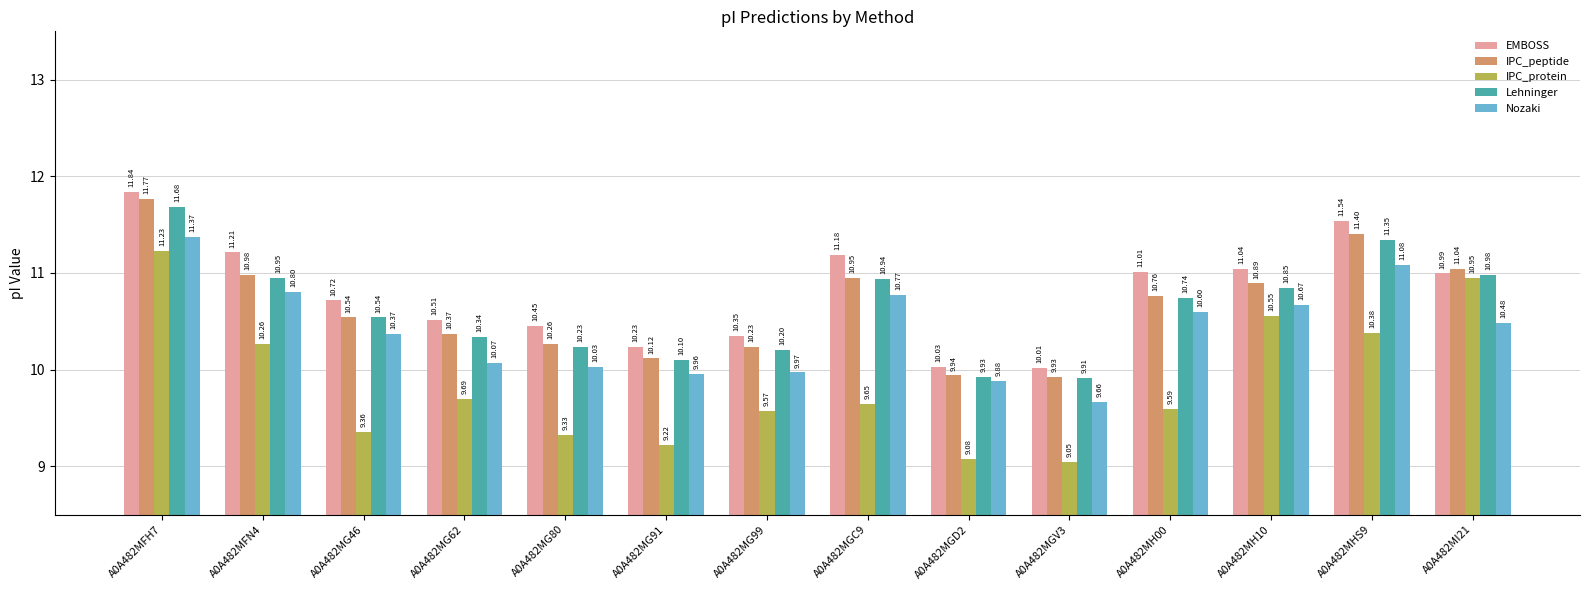

What is the maximum value for IPC_peptide?

11.8